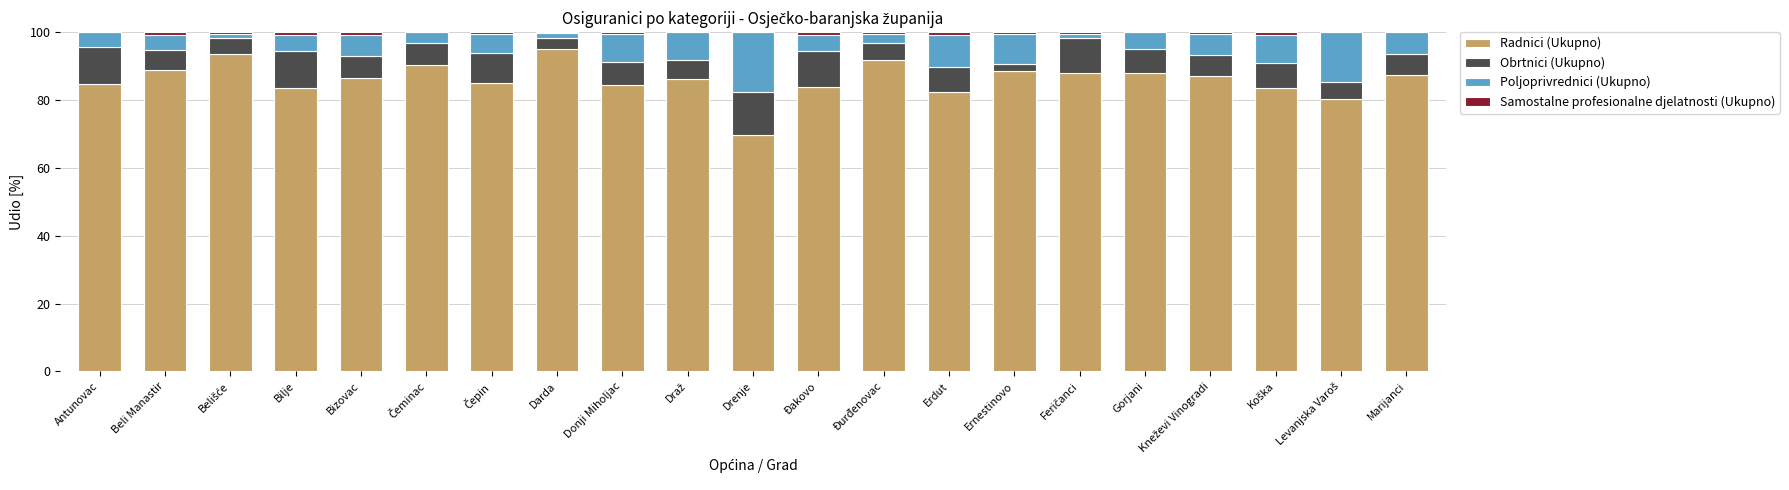

What is the sum of all Radnici (Ukupno) values?

1808.2